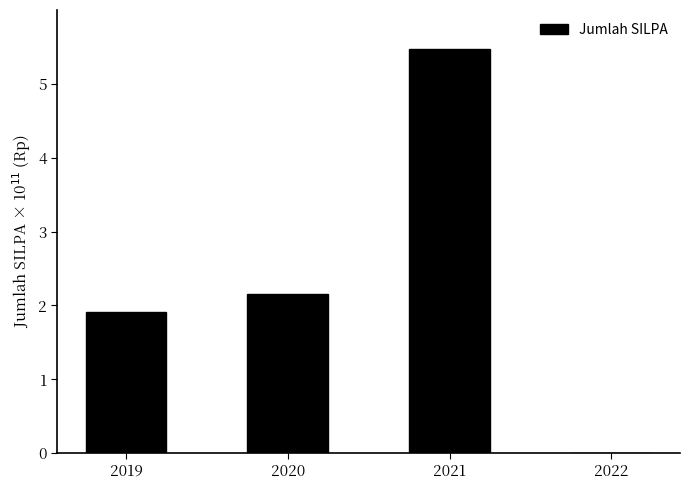

What is the greatest value displayed?

546563701925